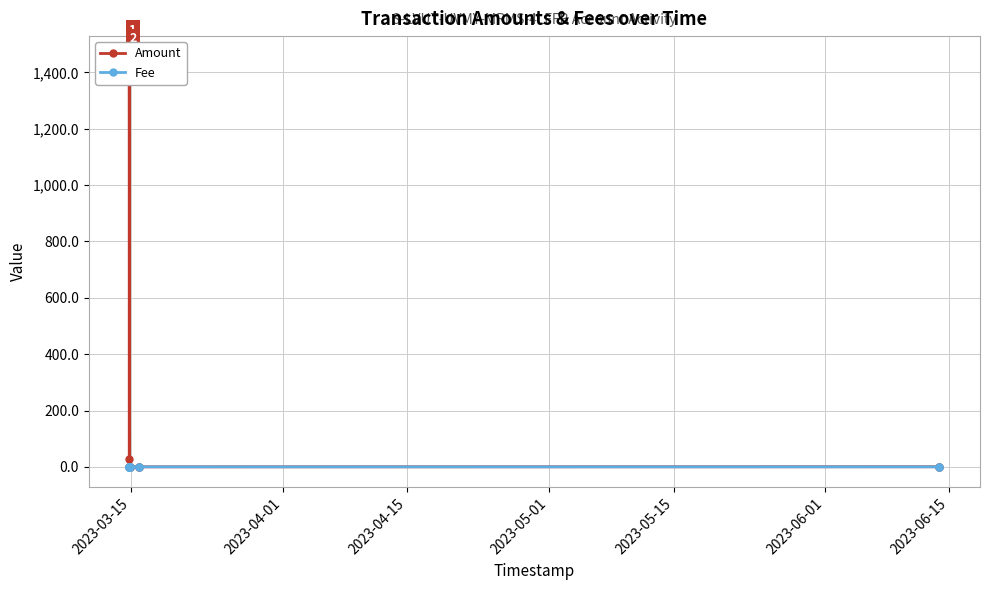

How many values in the Fee series exceed 0?

4